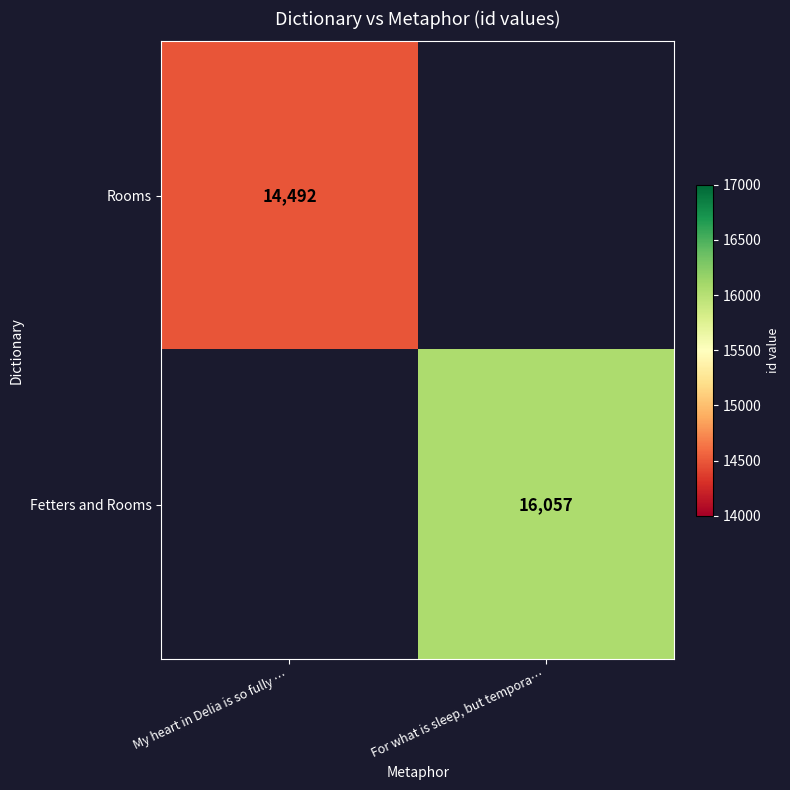

Is it true that Fetters and Rooms equals 28195 at For what is sleep, but tempora…?

False